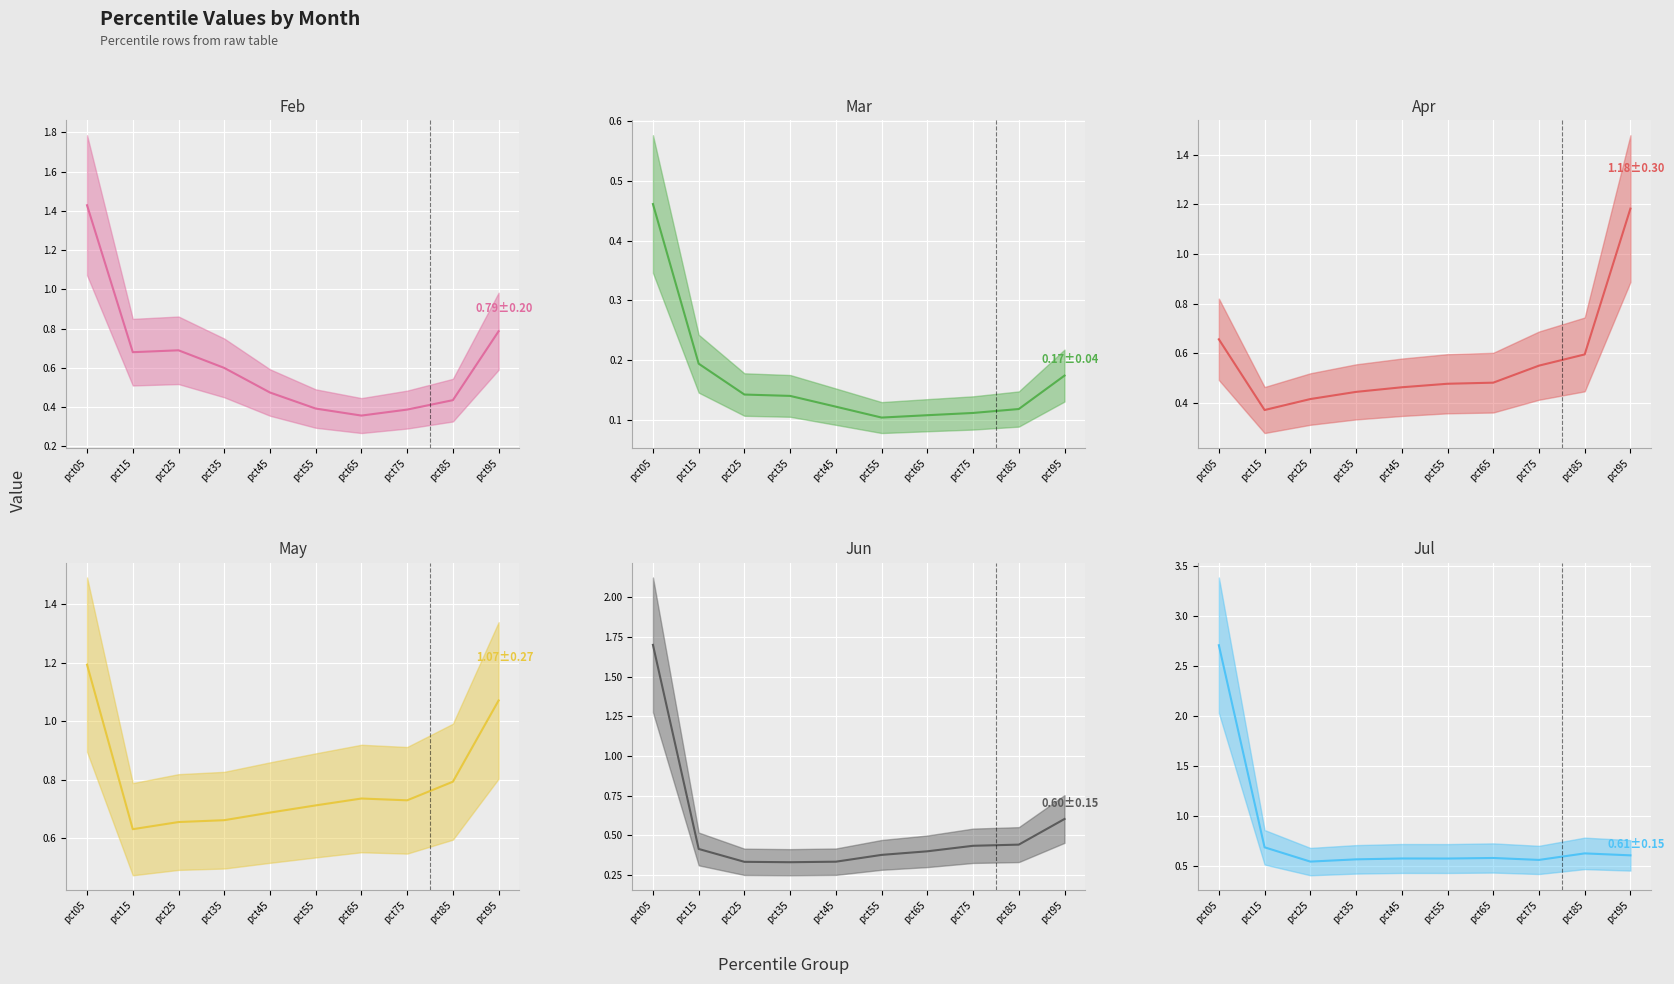

Reading right to left, extract all data points from this chart.

Feb median: pct95=0.8	pct85=0.4	pct75=0.4	pct65=0.4	pct55=0.4	pct45=0.5	pct35=0.6	pct25=0.7	pct15=0.7	pct05=1.4
Mar median: pct95=0.2	pct85=0.1	pct75=0.1	pct65=0.1	pct55=0.1	pct45=0.1	pct35=0.1	pct25=0.1	pct15=0.2	pct05=0.5
Apr median: pct95=1.2	pct85=0.6	pct75=0.6	pct65=0.5	pct55=0.5	pct45=0.5	pct35=0.4	pct25=0.4	pct15=0.4	pct05=0.7
May median: pct95=1.1	pct85=0.8	pct75=0.7	pct65=0.7	pct55=0.7	pct45=0.7	pct35=0.7	pct25=0.7	pct15=0.6	pct05=1.2
Jun median: pct95=0.6	pct85=0.4	pct75=0.4	pct65=0.4	pct55=0.4	pct45=0.3	pct35=0.3	pct25=0.3	pct15=0.4	pct05=1.7
Jul median: pct95=0.6	pct85=0.6	pct75=0.6	pct65=0.6	pct55=0.6	pct45=0.6	pct35=0.6	pct25=0.5	pct15=0.7	pct05=2.7